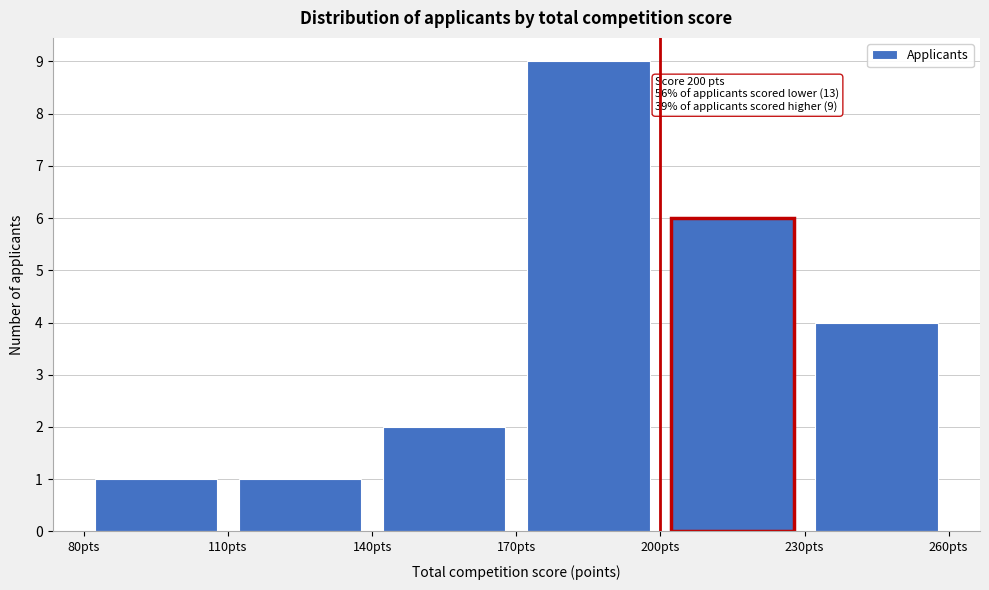

Which range on the x-axis has the tallest bar?

170 to 200